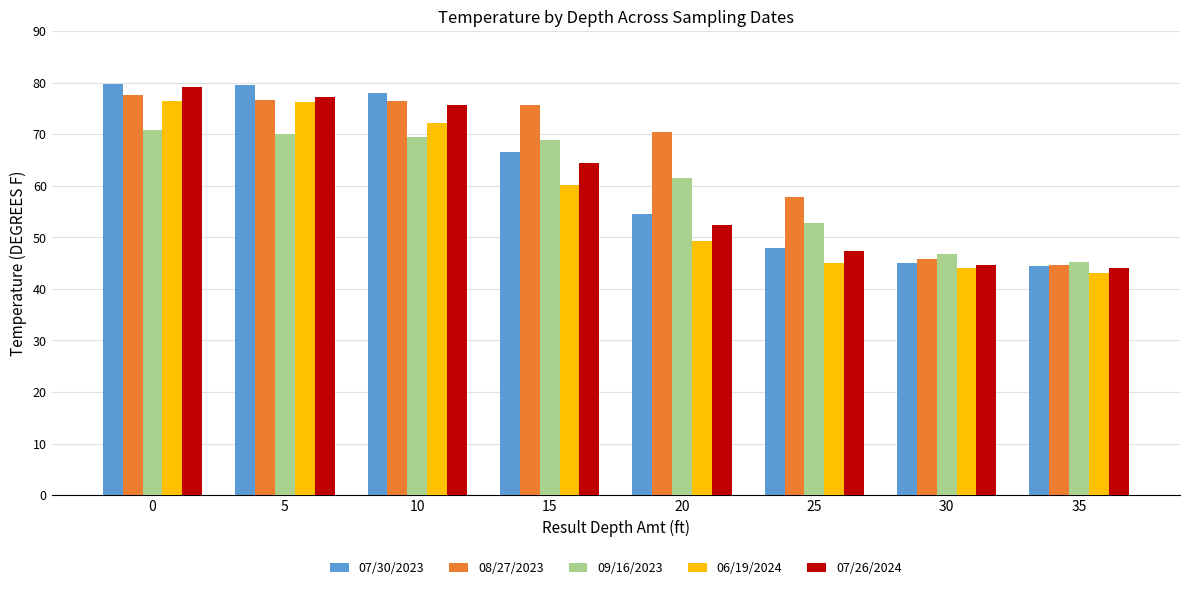

Which label corresponds to the smallest value in the chart?

35